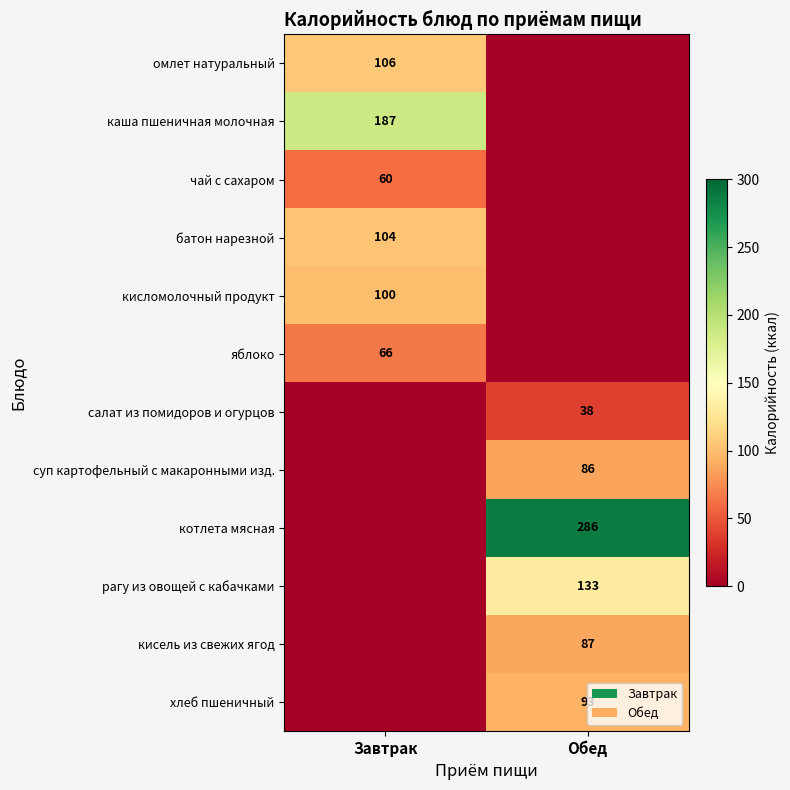

What is the total value across all series at Завтрак?

623.0